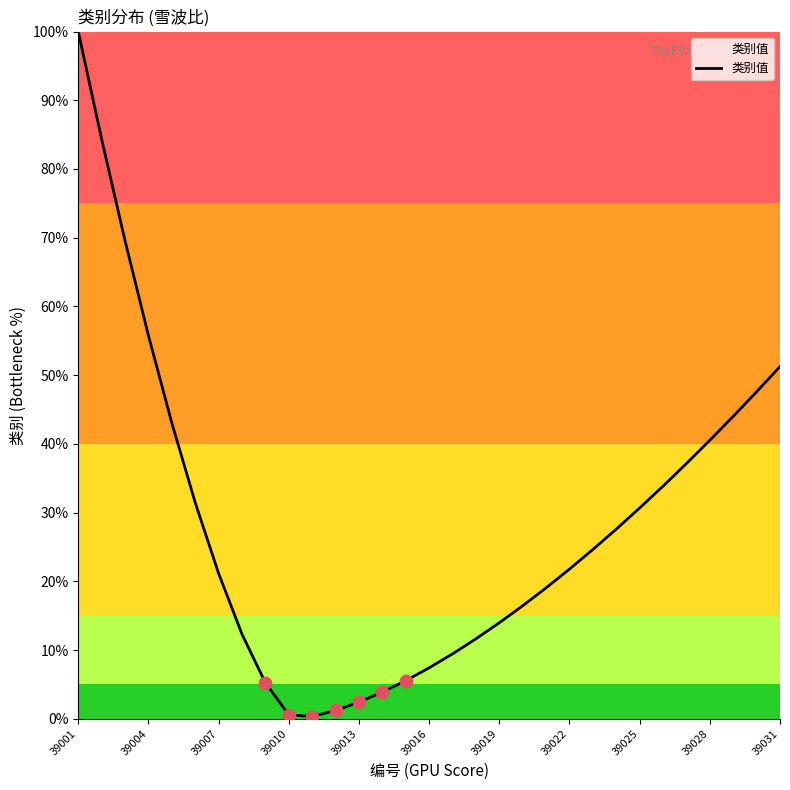

What is the difference between the maximum and minimum values?

99.7